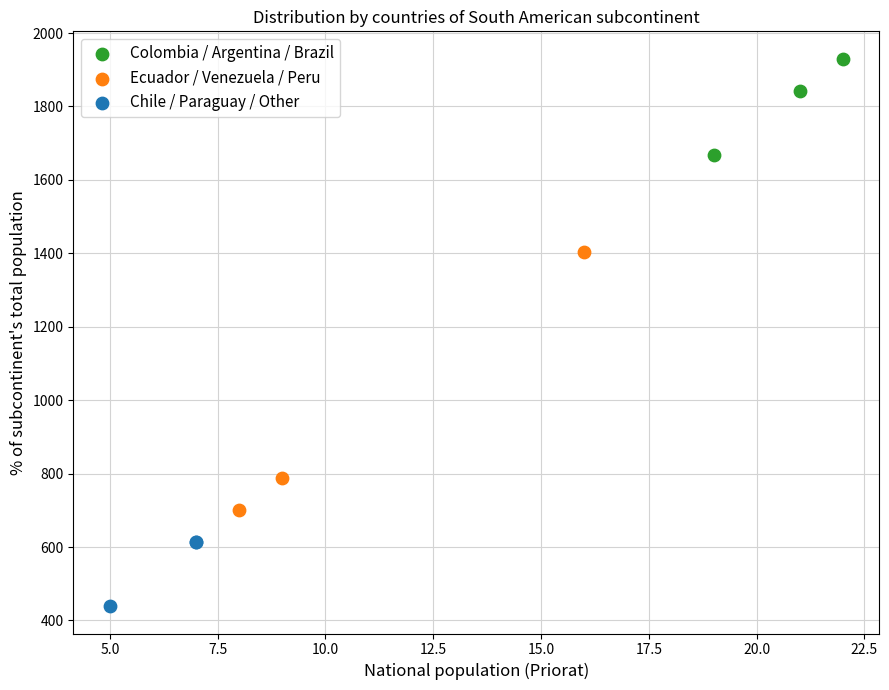

Which series contains the lowest Y value?

Chile / Paraguay / Other